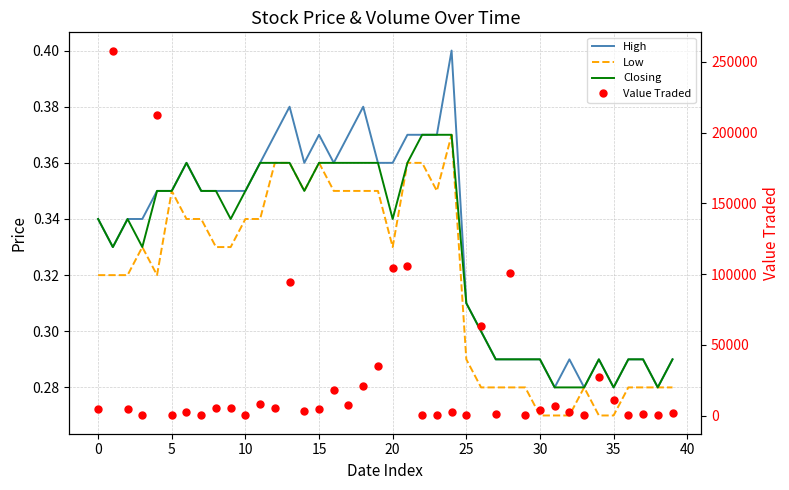

True or false: Value Traded has more than 2 points higher than both neighbors.

True